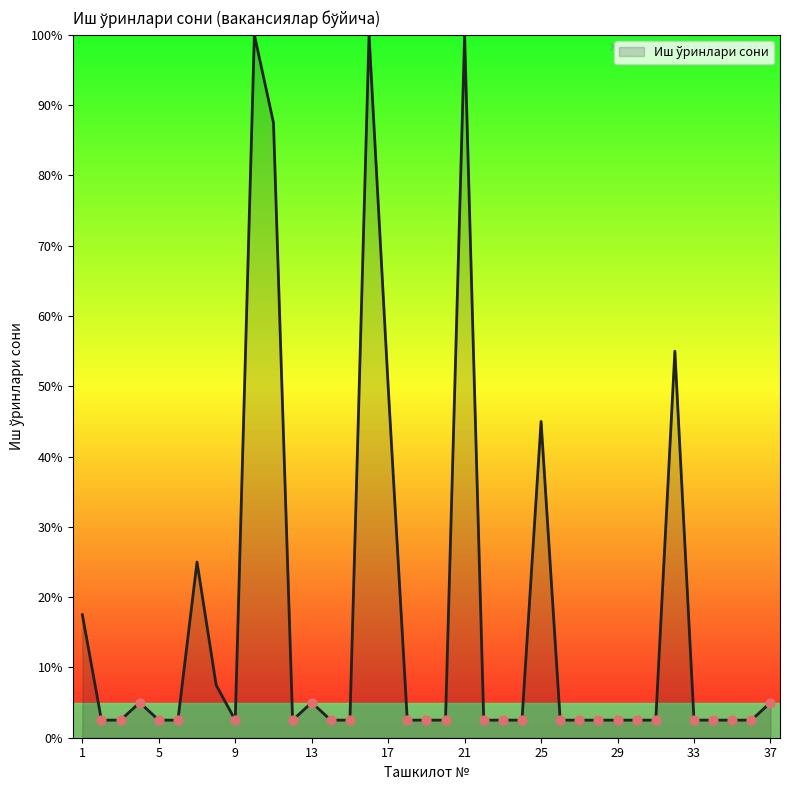

What is the maximum value shown in the chart?

100.0